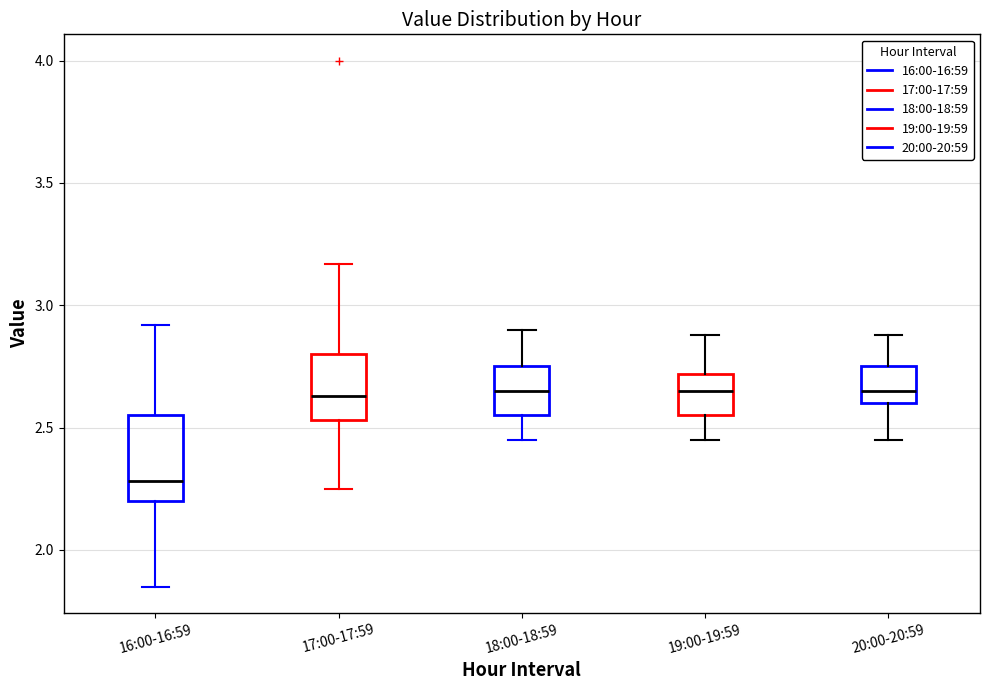

Reading left to right, read every box against the y-axis: the position of its median line, the range the box covers, and the ends of its whiskers. The values are not printed on the chart, so give them approximately, as read against the axis.

16:00-16:59: median 2.30, box 2.20 to 2.55, whiskers 1.85 to 2.90
17:00-17:59: median 2.65, box 2.55 to 2.80, whiskers 2.25 to 3.15
18:00-18:59: median 2.65, box 2.55 to 2.75, whiskers 2.45 to 2.90
19:00-19:59: median 2.65, box 2.55 to 2.70, whiskers 2.45 to 2.90
20:00-20:59: median 2.65, box 2.60 to 2.75, whiskers 2.45 to 2.90